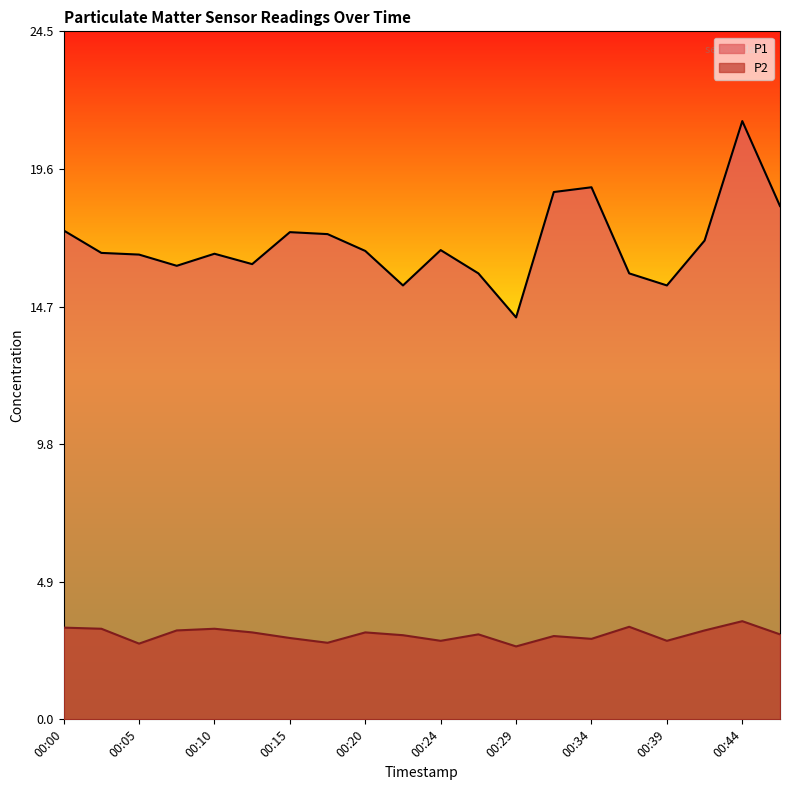

Does the chart display data point markers on the line(s)?

No